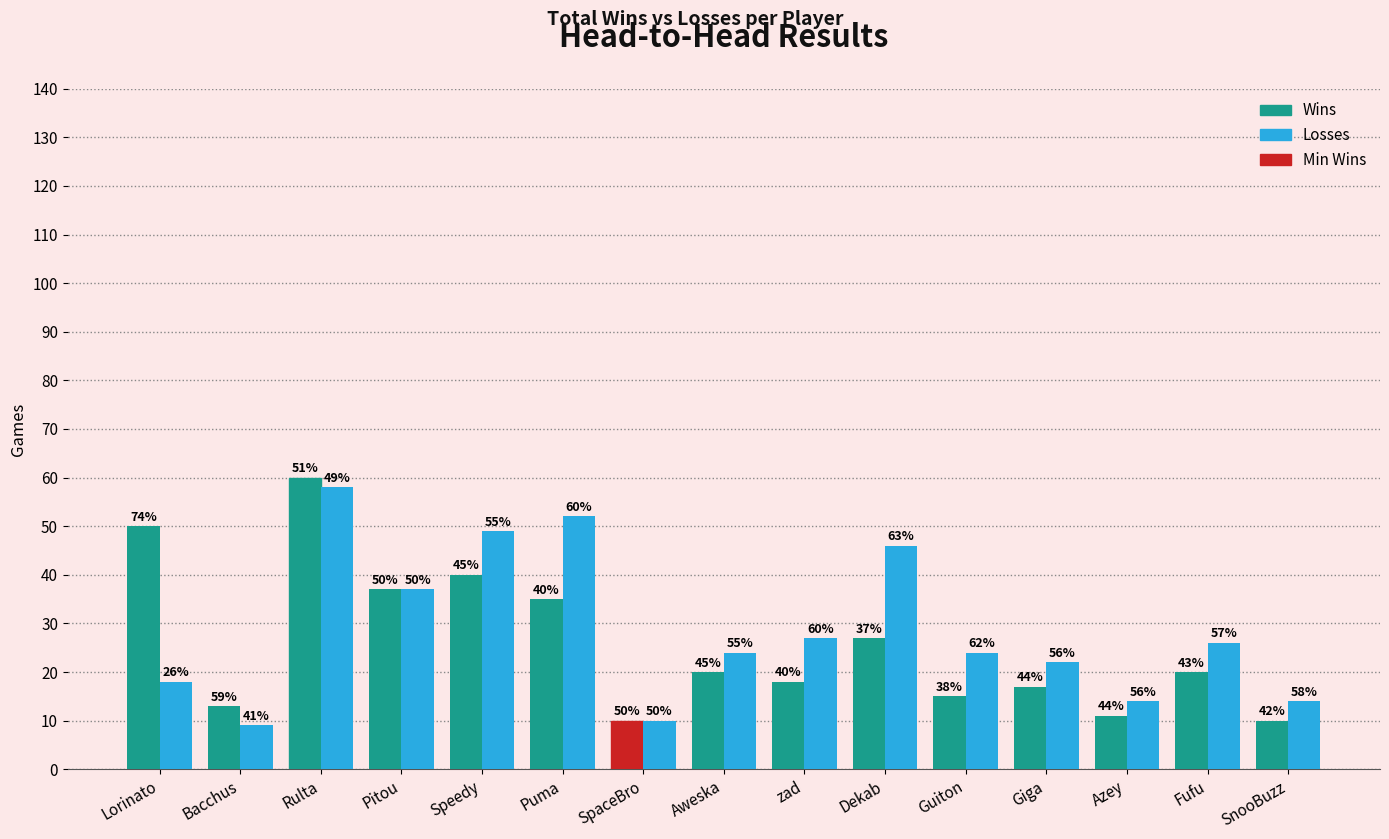

What is the label of the 1st bar from the right?

SnooBuzz